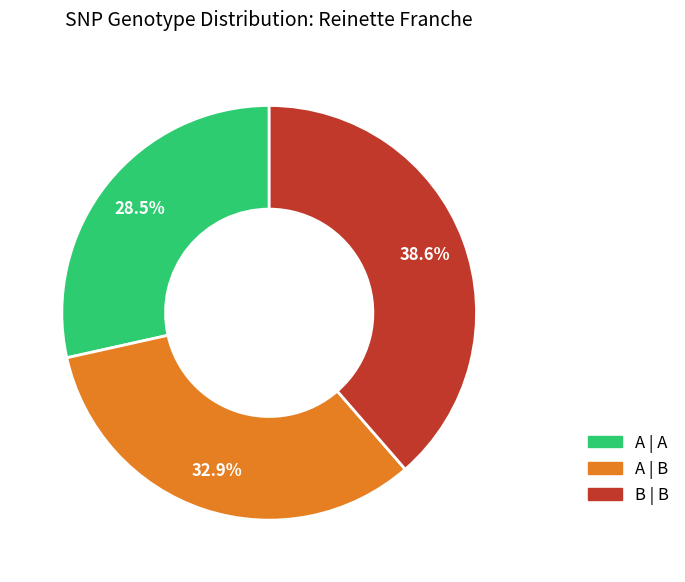

What is the total percentage of B | B and A | A?

67.1%